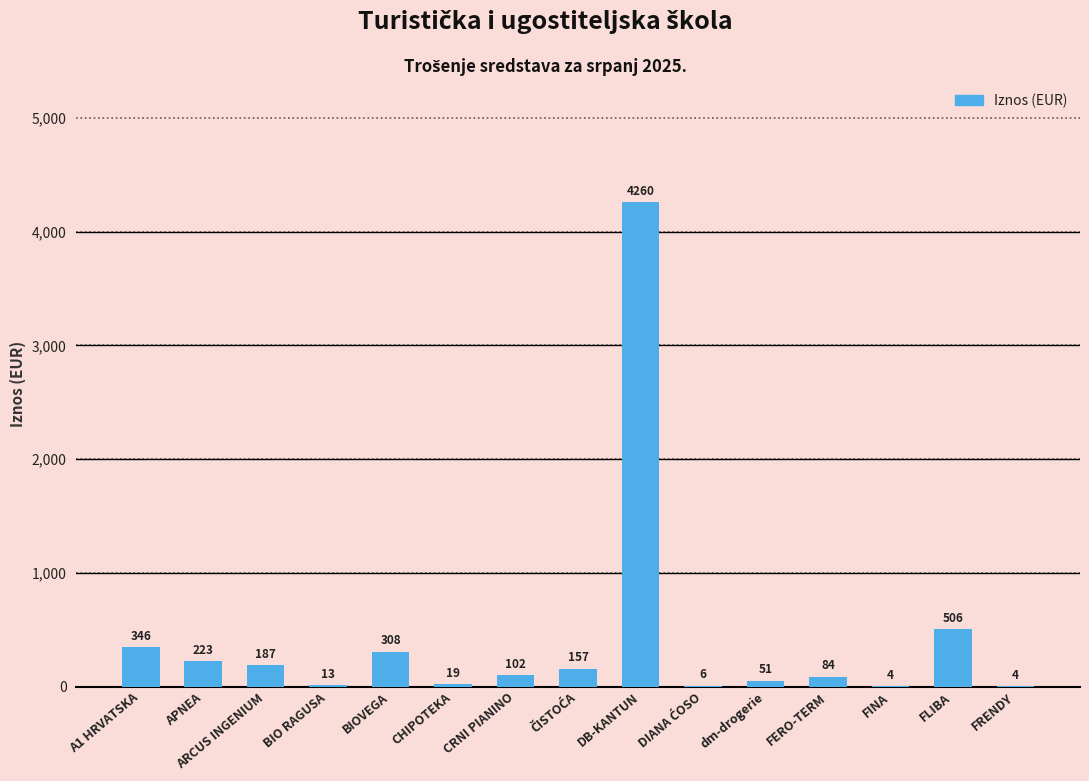

What value does the data have at DB-KANTUN?

4259.7